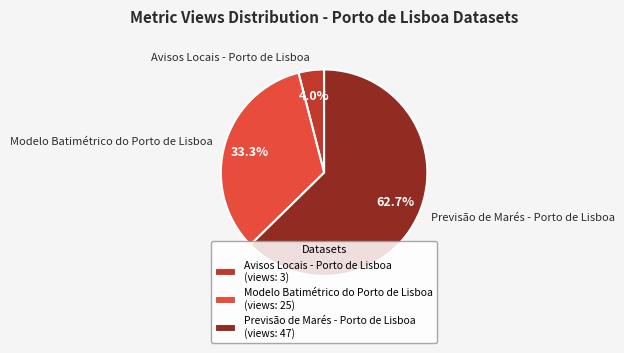

Which slice is the largest?

Previsão de Marés - Porto de Lisboa